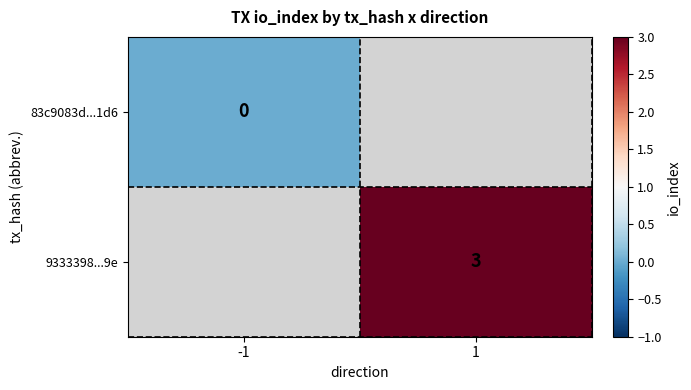

The 9333398...9e series shows 5.0 at 1. True or false?

False